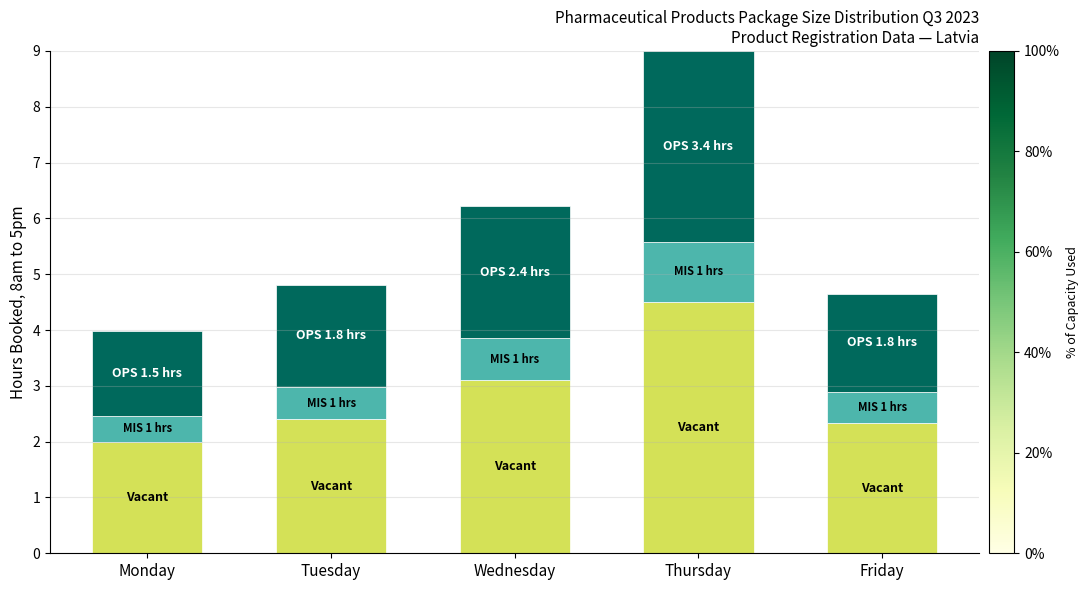

What is the total value across all series at Thursday?

9.0